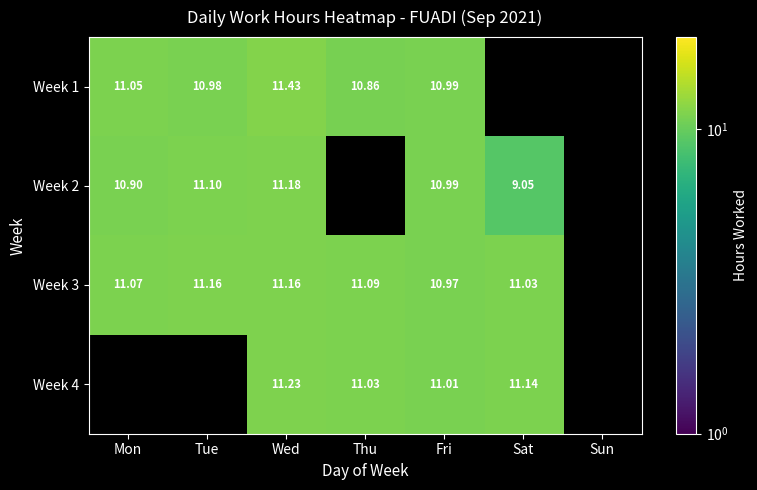

How many values in Week 1 are above zero?

5